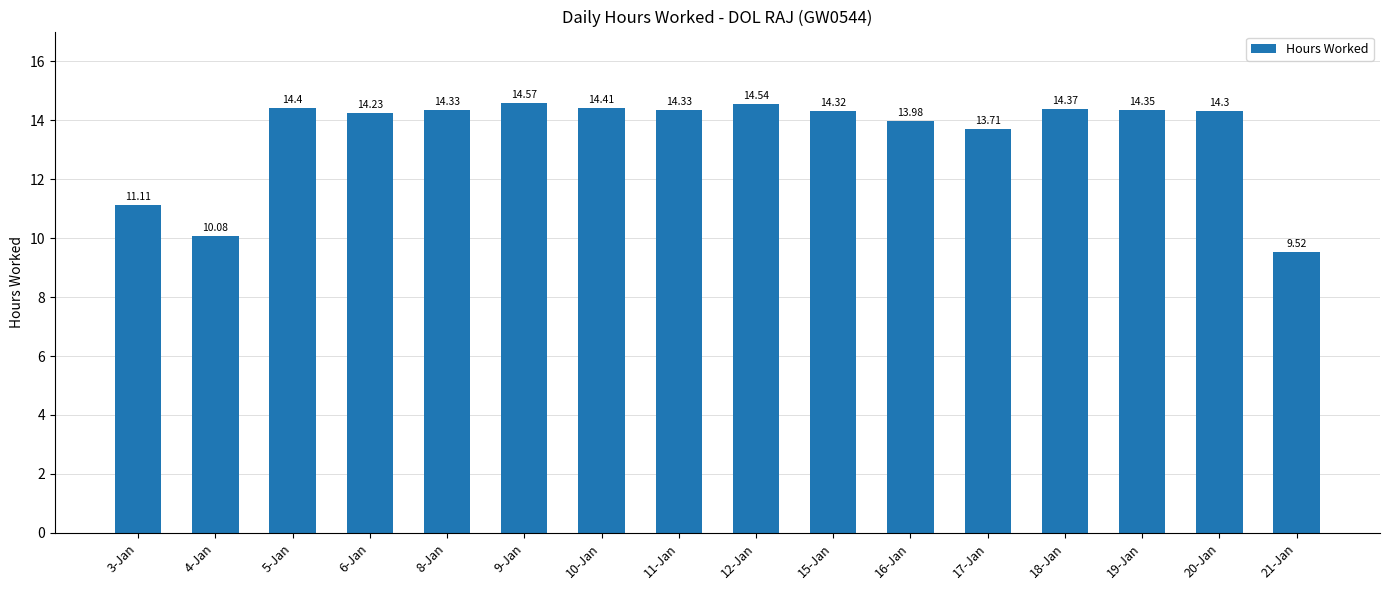

Is it true that the value at 9-Jan is 14.6?

True